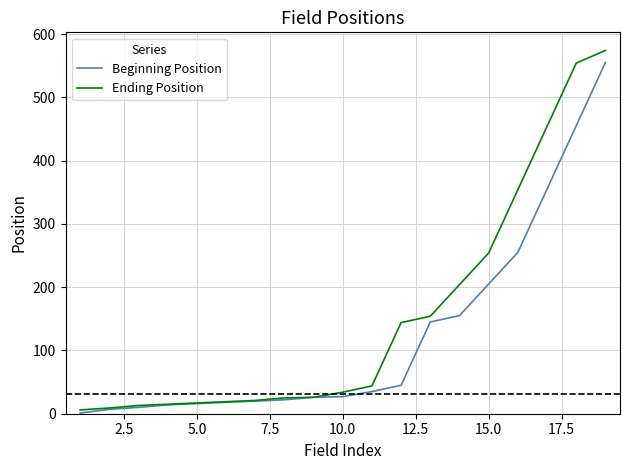

What is the maximum value shown in the chart?

574